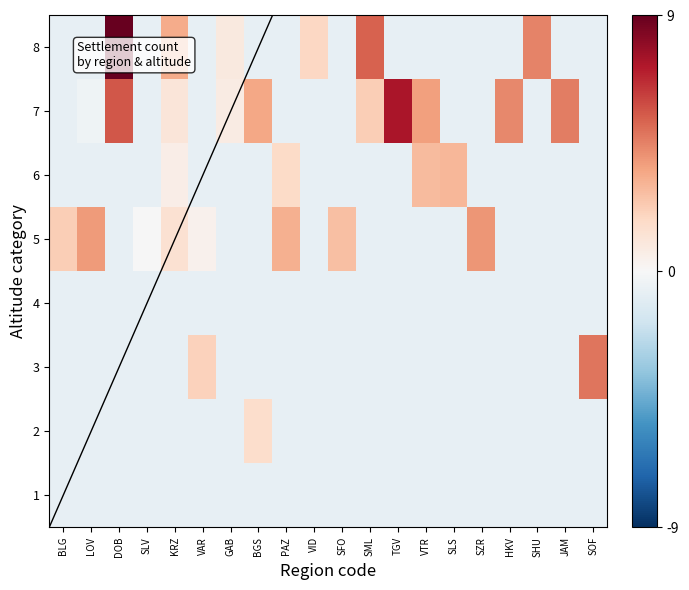

What is the spread (max minus min) of values at LOV?

4.5